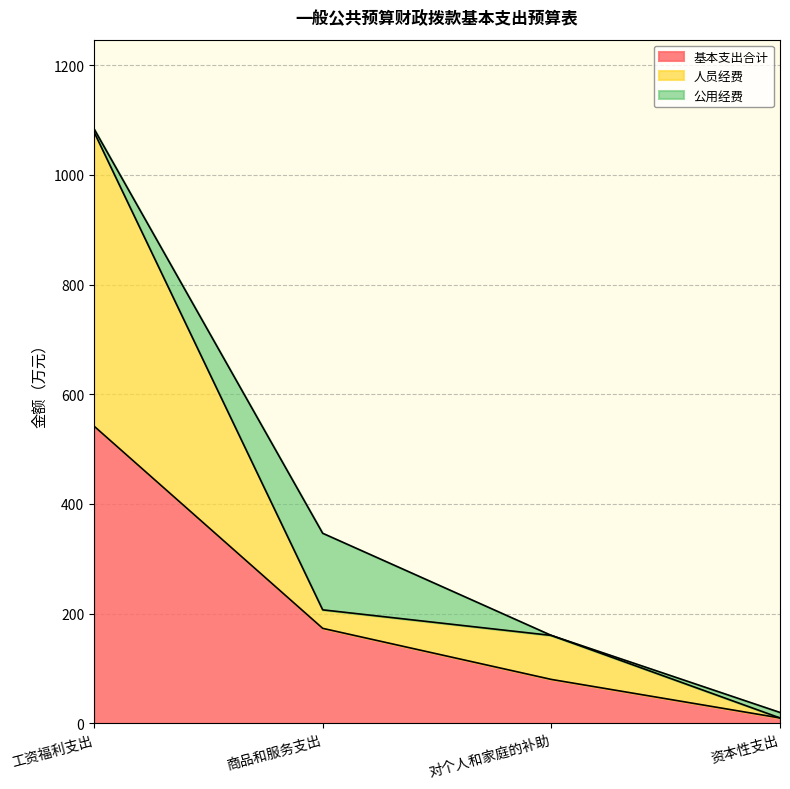

True or false: 基本支出合计 has a value of 41.1 at 商品和服务支出.

False